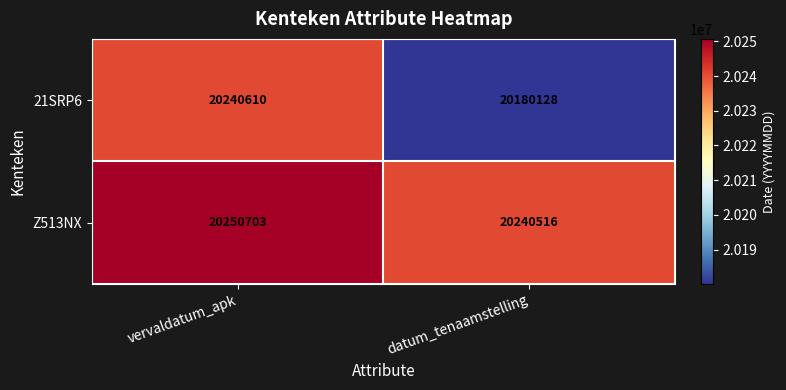

The Z513NX series shows 20240516 at datum_tenaamstelling. True or false?

True